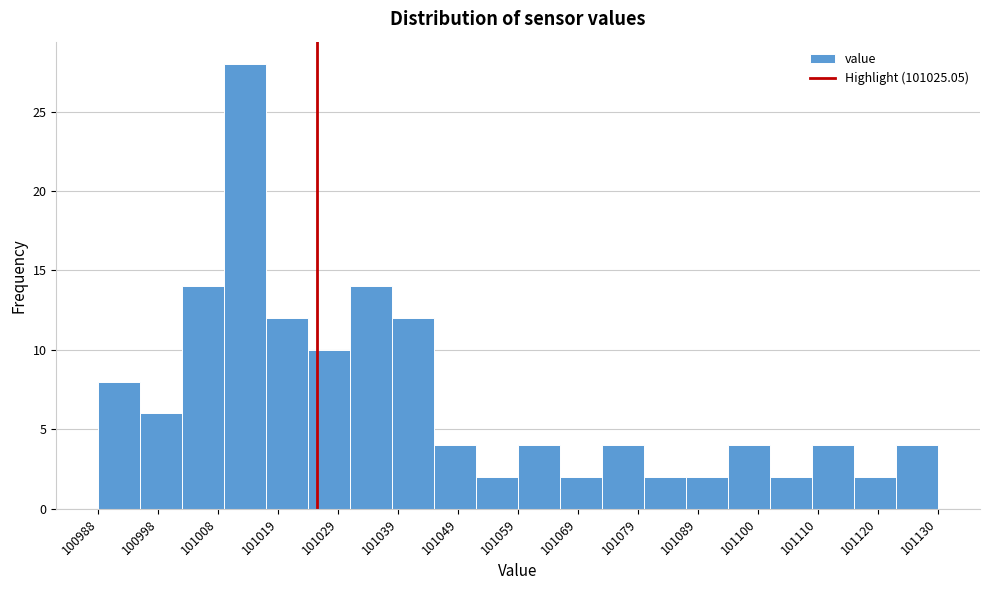

Around what value on the x-axis is the tallest bar? Give the approximate position of its centre, as read against the axis.

101012